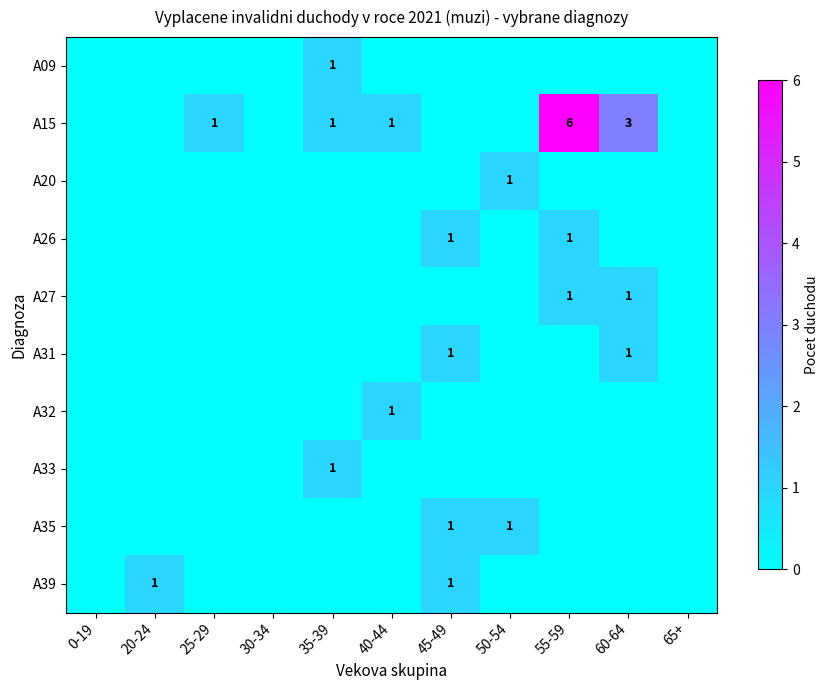

Which has a higher value, 30-34 or 0-19?

30-34